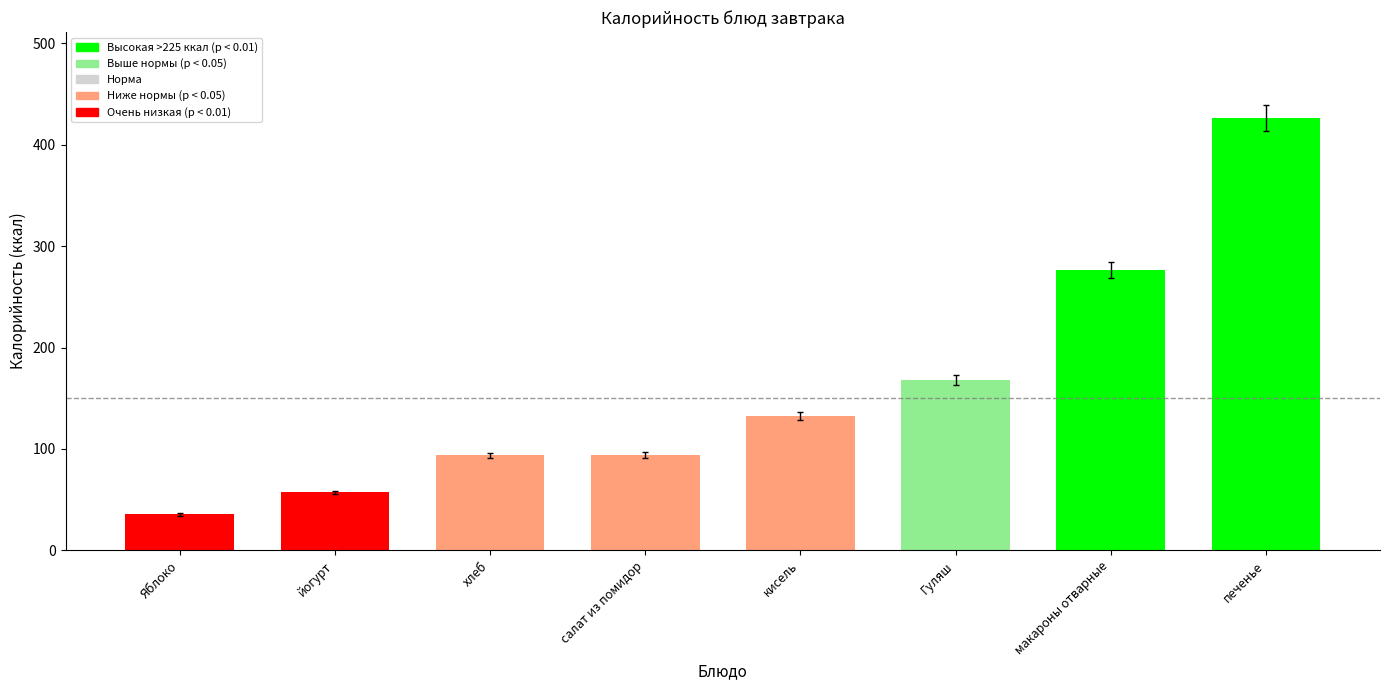

What is the approximate value at Яблоко?

35.3